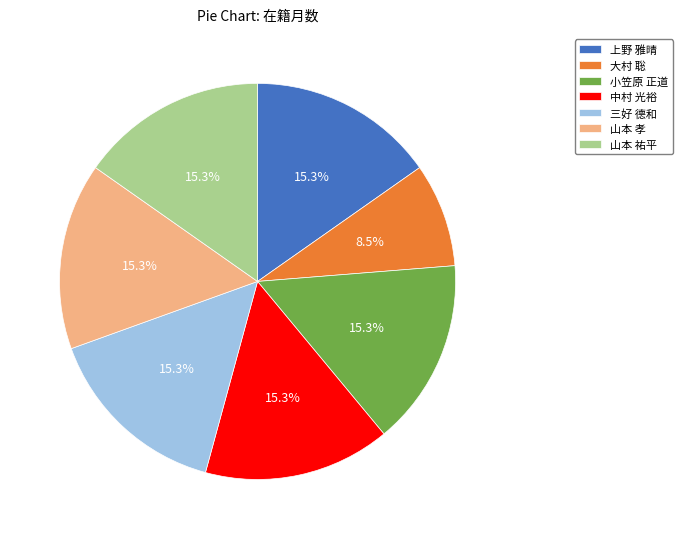

To the nearest percent, what is the combined percentage of 大村 聡 and 中村 光裕?

24%